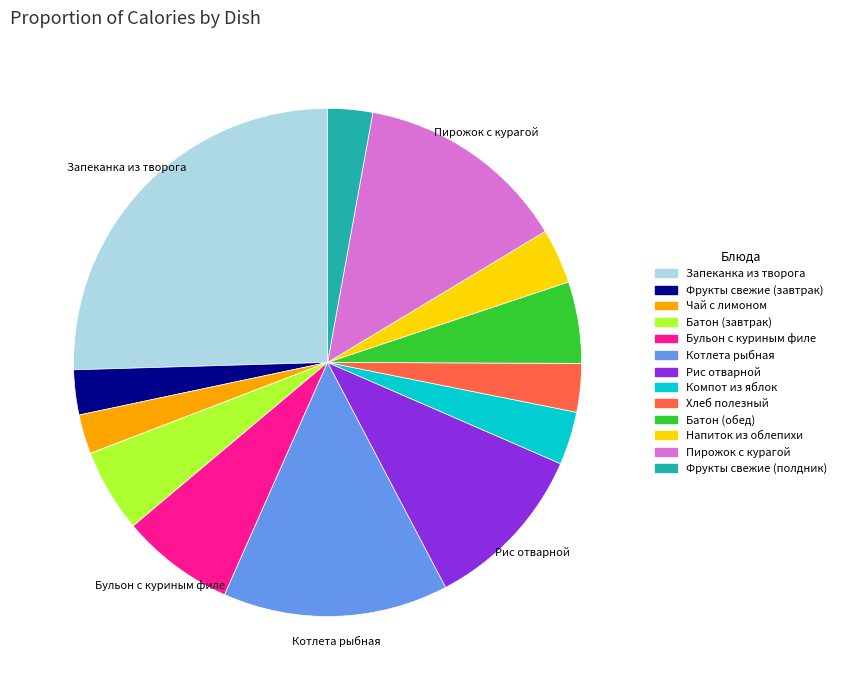

Is the sum of Батон (обед) and Котлета рыбная greater than half?

No